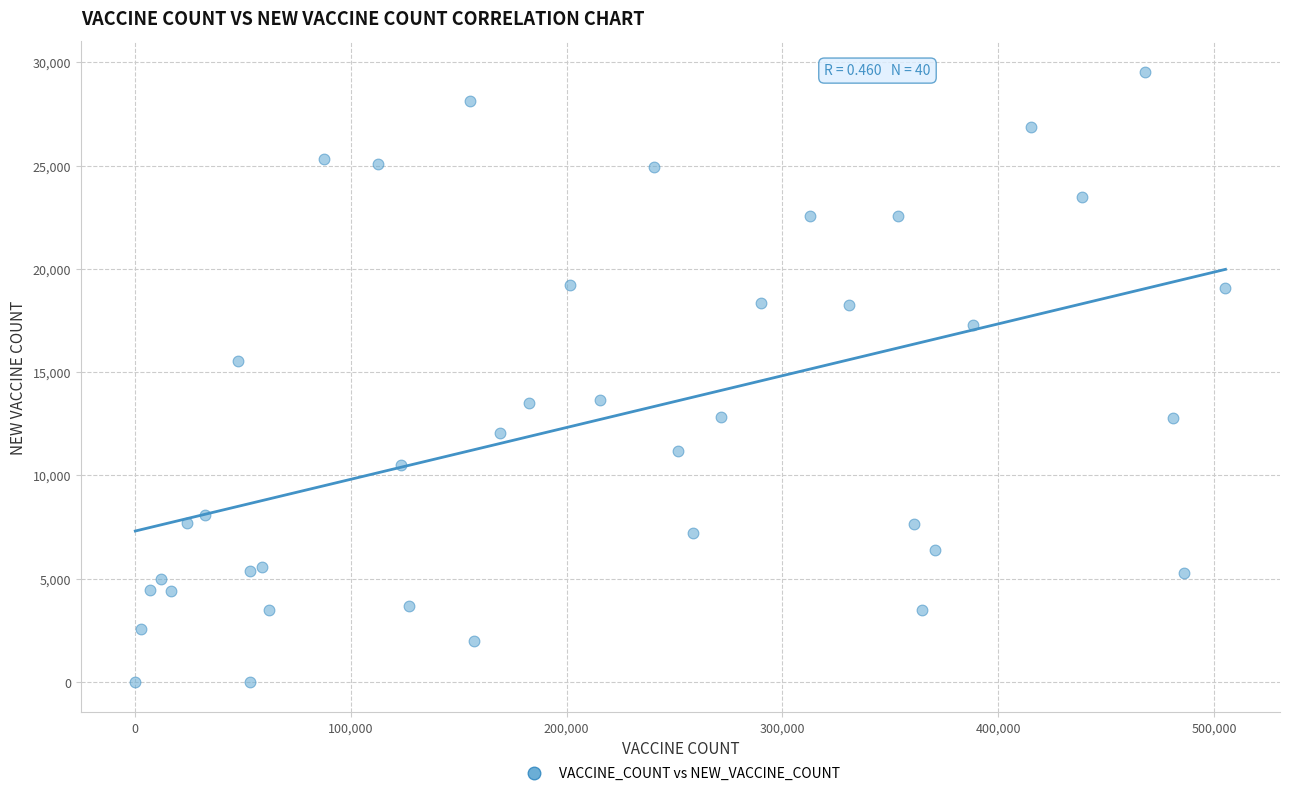

What is the range of Y values (max minus min)?

29561